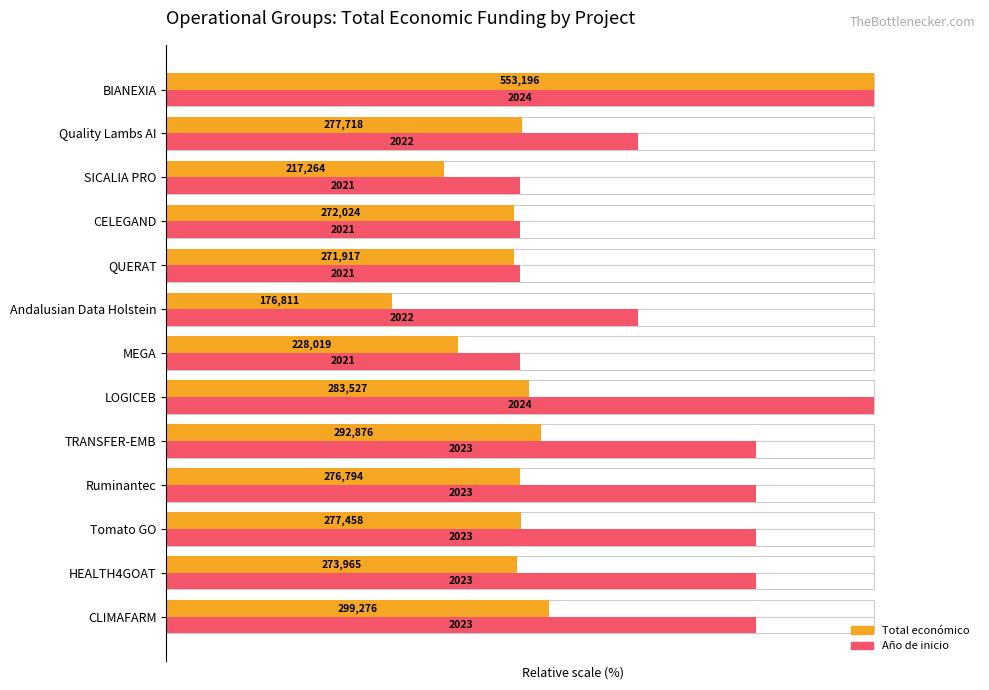

How many distinct data groups are displayed?

2